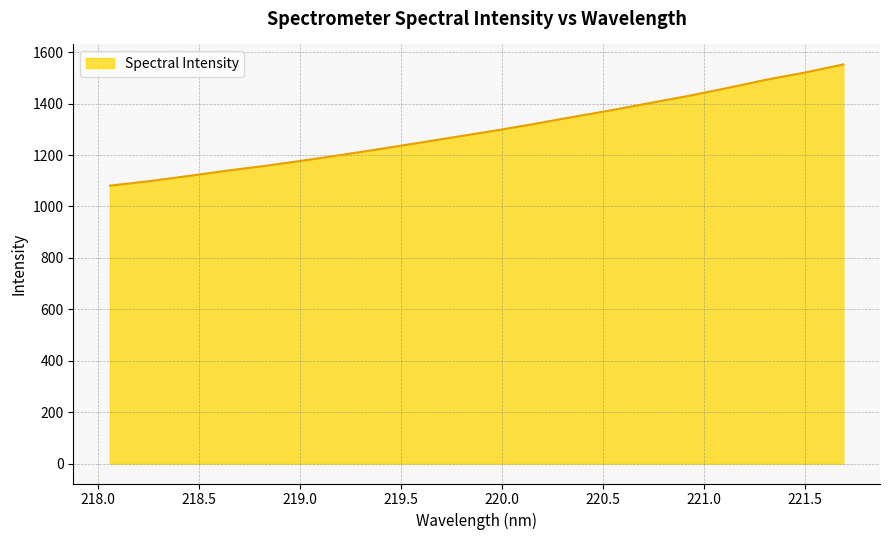

What is the greatest value displayed?

1552.8